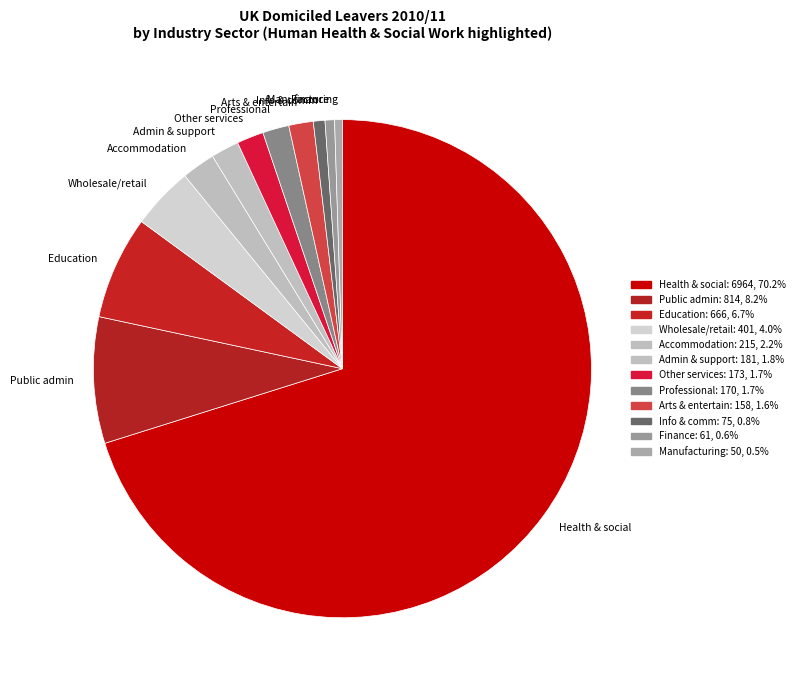

Is the sum of Other services and Professional greater than half?

No